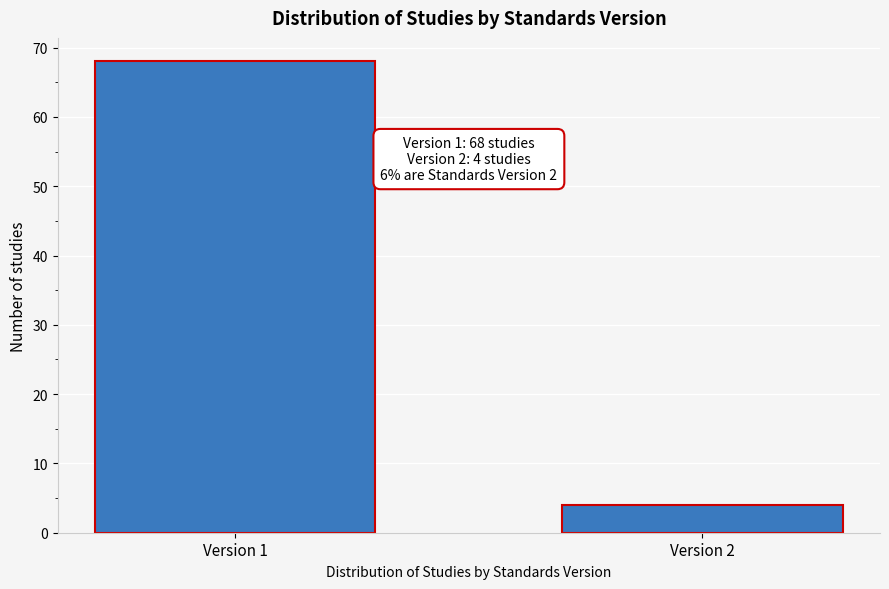

Reading left to right, transcribe all the data shown in this chart.

68	4